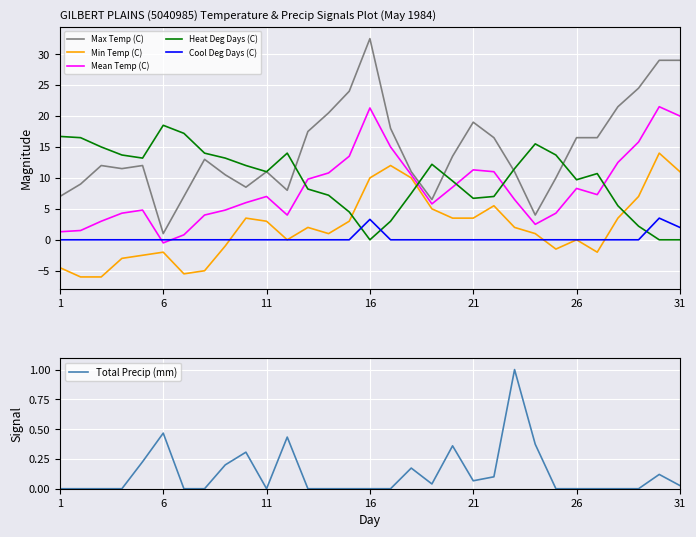

What is the average value of the Min Temp (C) series?

2.0